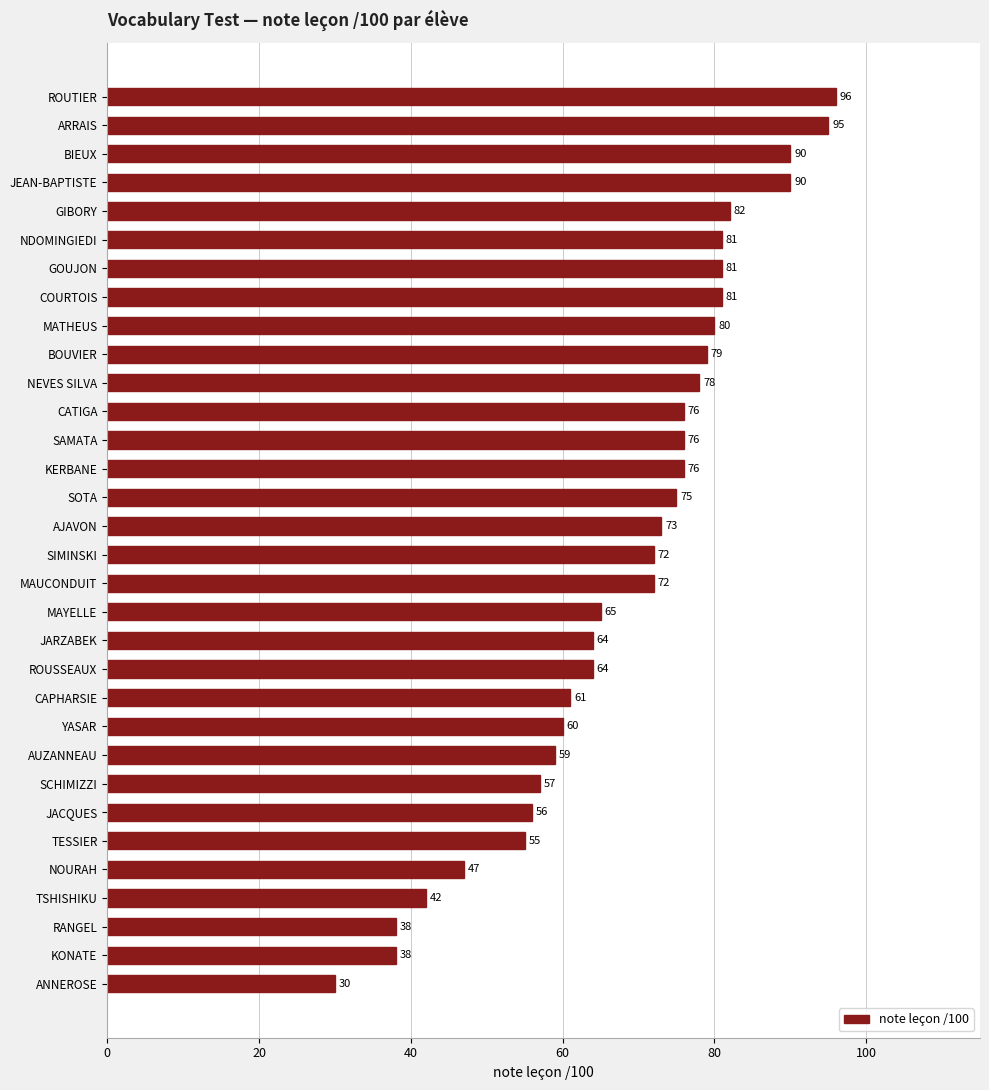

The value at JARZABEK is 31. True or false?

False